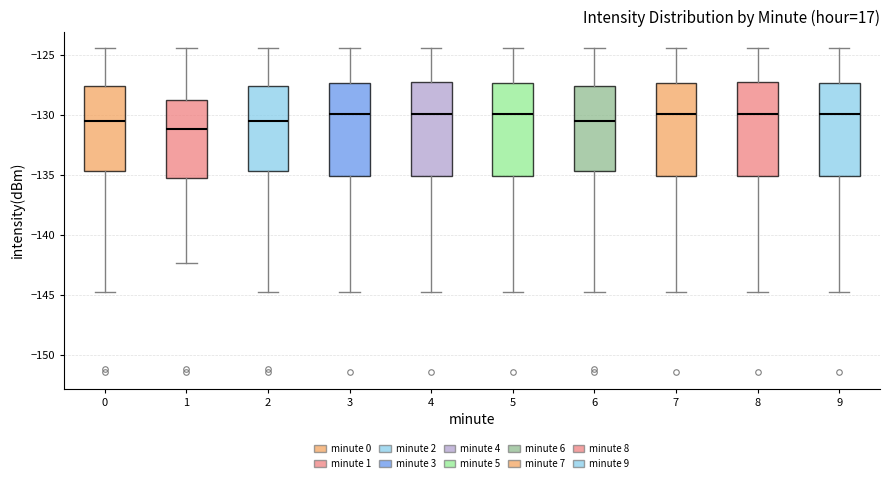

Reading left to right, read every box against the y-axis: the position of its median line, the range the box covers, and the ends of its whiskers. The values are not printed on the chart, so give them approximately, as read against the axis.

0: median -130.5, box -134.5 to -127.5, whiskers -145.0 to -124.5
1: median -131.0, box -135.0 to -128.5, whiskers -142.5 to -124.5
2: median -130.5, box -134.5 to -127.5, whiskers -145.0 to -124.5
3: median -130.0, box -135.0 to -127.5, whiskers -145.0 to -124.5
4: median -130.0, box -135.0 to -127.5, whiskers -145.0 to -124.5
5: median -130.0, box -135.0 to -127.5, whiskers -145.0 to -124.5
6: median -130.5, box -134.5 to -127.5, whiskers -145.0 to -124.5
7: median -130.0, box -135.0 to -127.5, whiskers -145.0 to -124.5
8: median -130.0, box -135.0 to -127.5, whiskers -145.0 to -124.5
9: median -130.0, box -135.0 to -127.5, whiskers -145.0 to -124.5